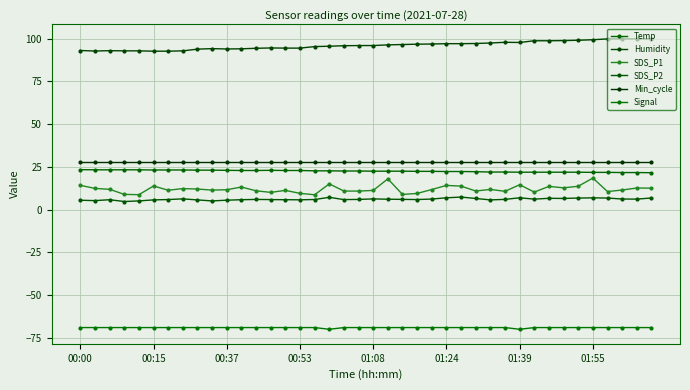

How many lines are shown in the chart?

6